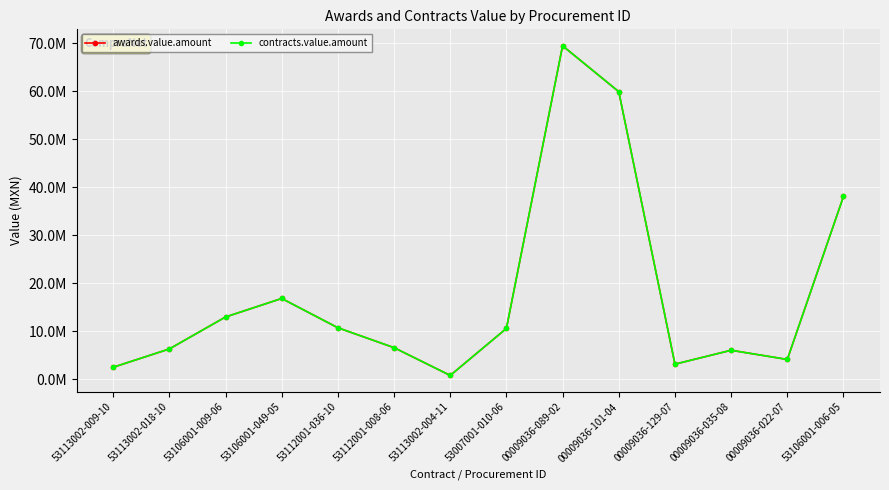

Is this an area chart (filled region under the line)?

No